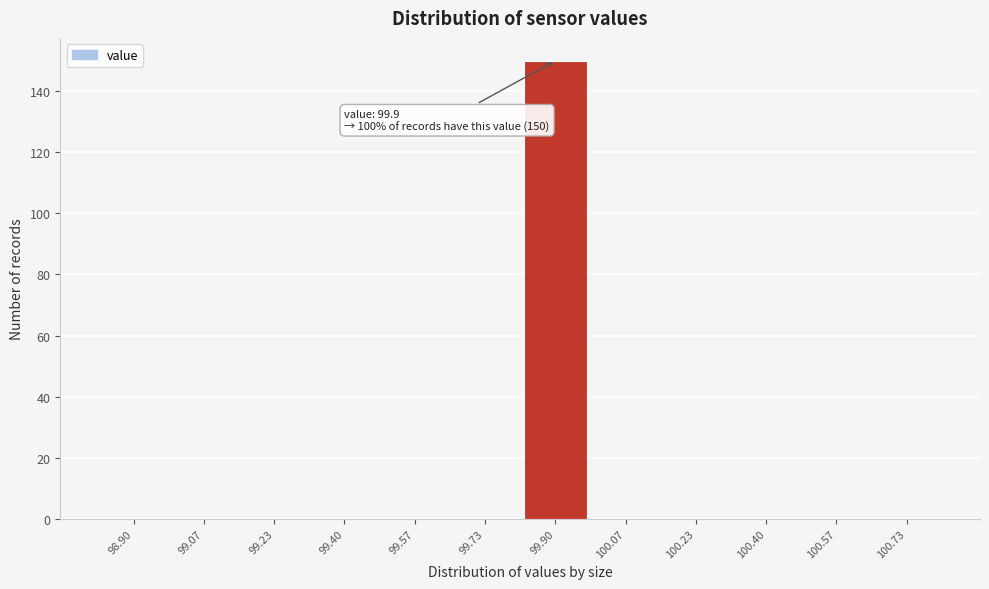

Reading left to right, transcribe all the data shown in this chart.

98.90=0	99.07=0	99.23=0	99.40=0	99.57=0	99.73=0	99.90=150	100.07=0	100.23=0	100.40=0	100.57=0	100.73=0